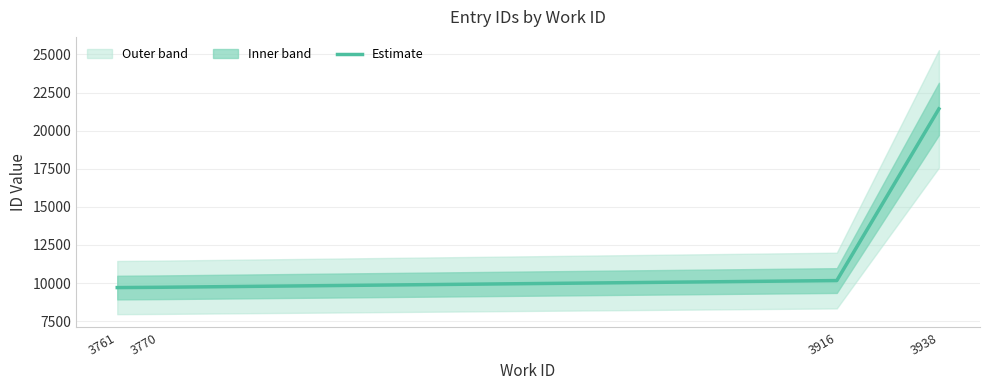

What is the sum of the values at 3761 and 3938?

31128.5